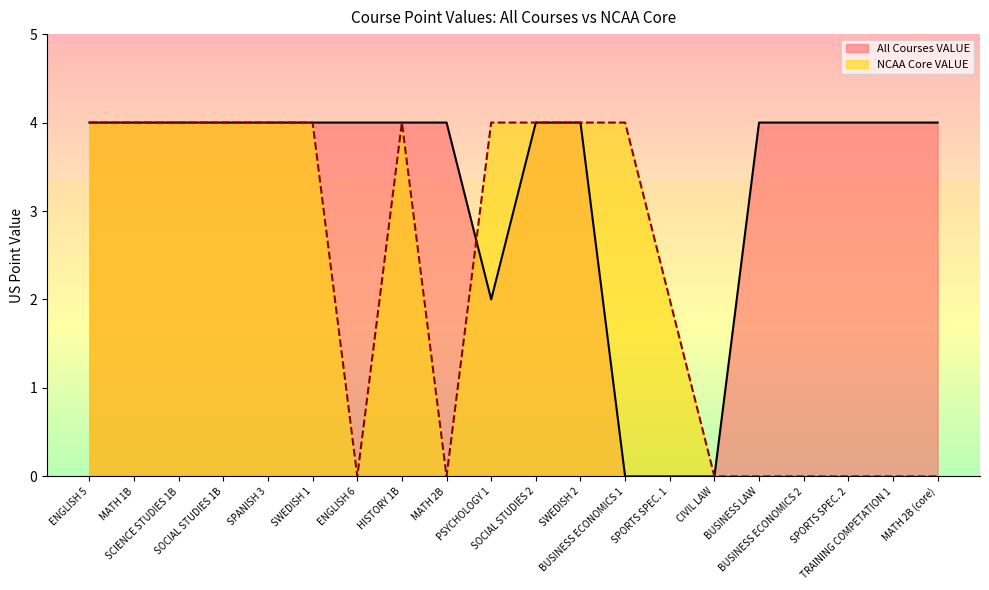

True or false: All Courses VALUE has more than 2 points higher than both neighbors.

False